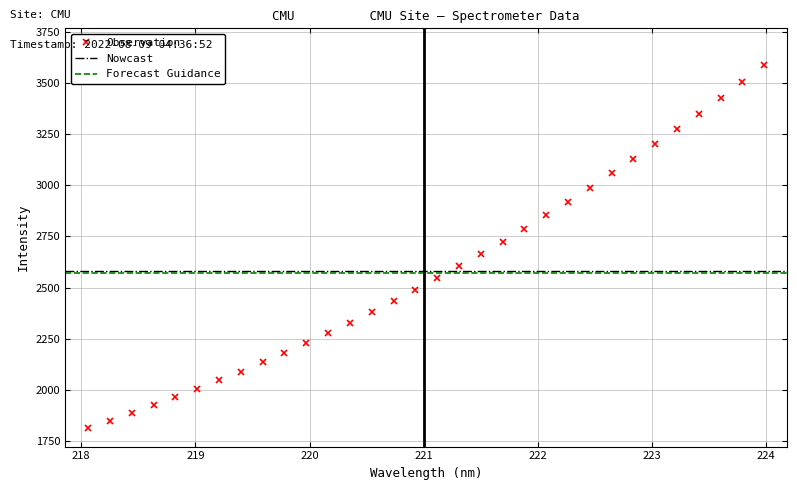

Reading right to left, list all the values displayed in this chart.

223.9802=3588.7	223.7895=3504.6	223.5987=3427.4	223.408=3350.9	223.2172=3274.7	223.0264=3200.8	222.8355=3130.4	222.6447=3058.3	222.4538=2989.0	222.263=2918.9	222.0721=2852.8	221.8812=2787.3	221.6902=2723.3	221.4993=2664.4	221.3083=2607.2	221.1174=2549.4	220.9264=2488.1	220.7354=2435.4	220.5444=2380.0	220.3533=2328.3	220.1623=2276.3	219.9712=2227.3	219.7801=2180.9	219.589=2135.3	219.3979=2089.5	219.2067=2046.7	219.0156=2003.8	218.8244=1962.9	218.6332=1925.9	218.442=1886.2	218.2508=1849.1	218.0596=1813.0